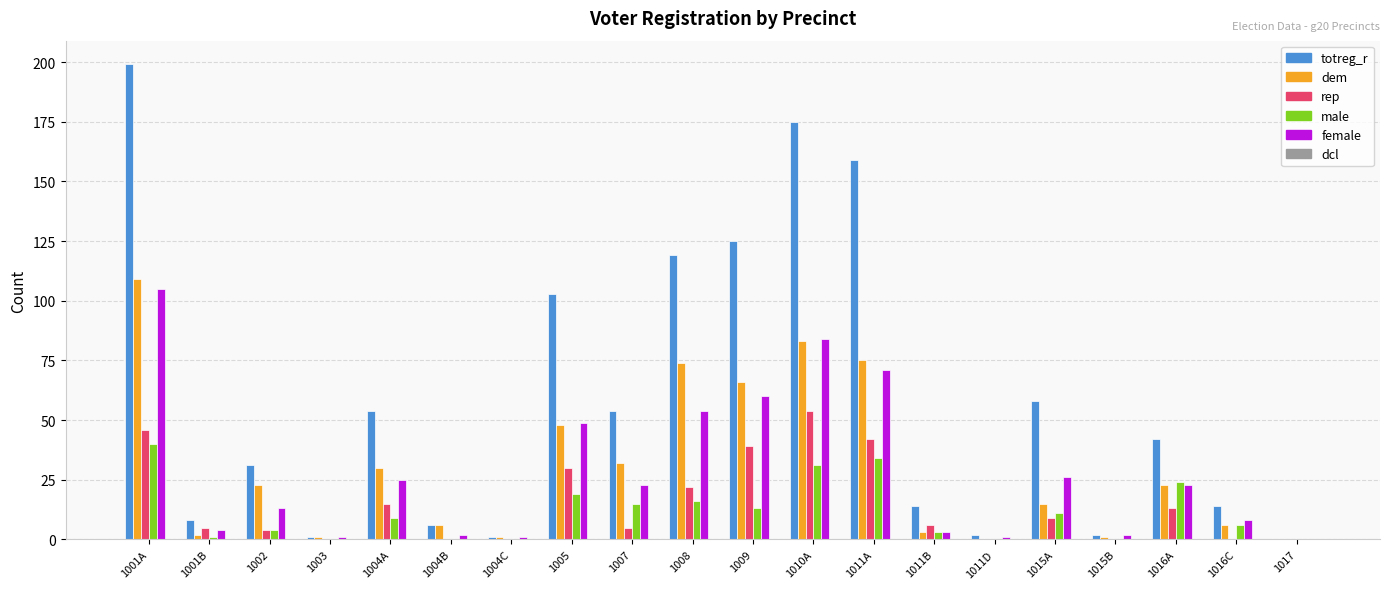

What is the sum of all female values?

555